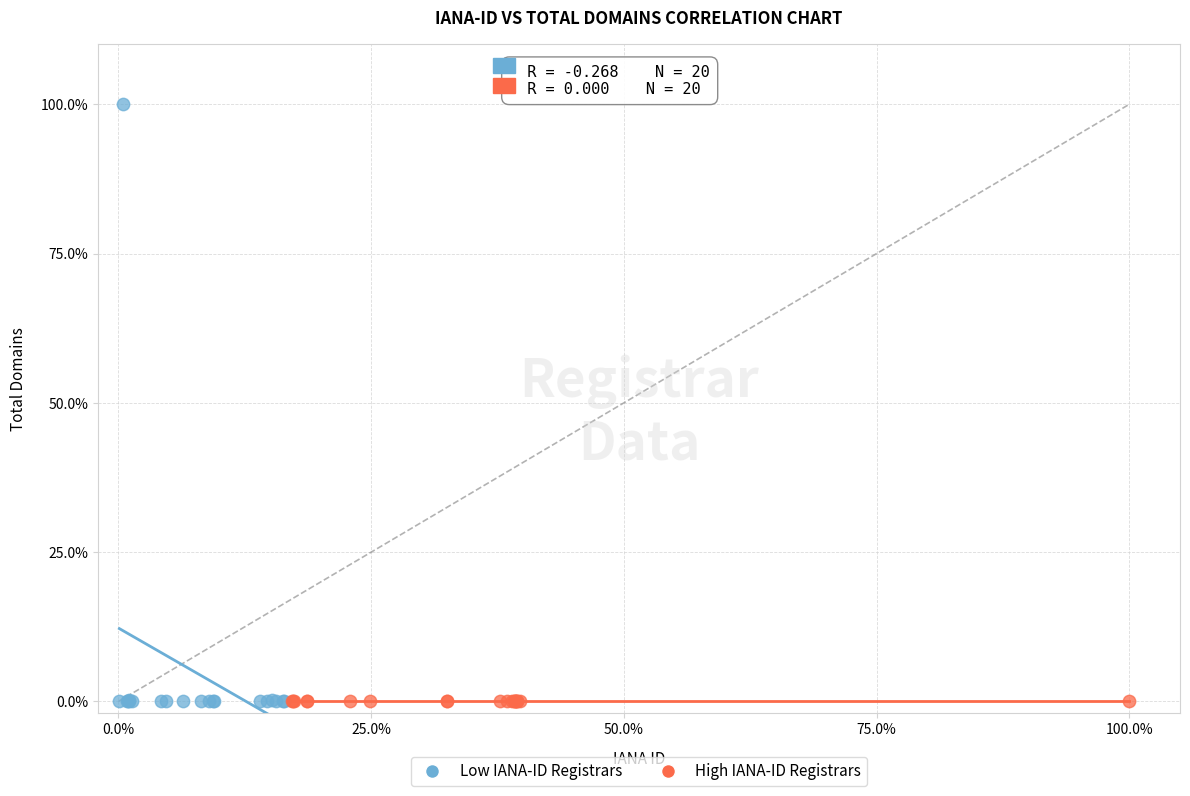

Which series contains the highest Y value?

Low IANA-ID Registrars